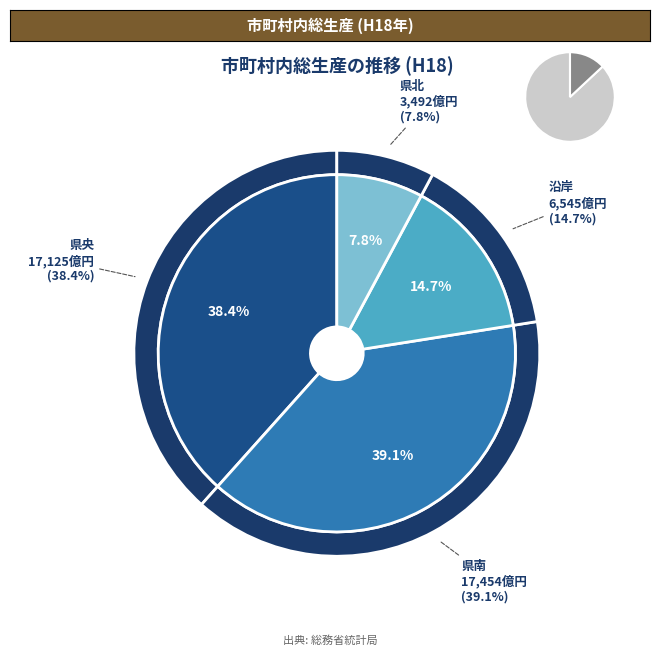

Rank the categories by value from highest to lowest.

県南, 県央, 沿岸, 県北